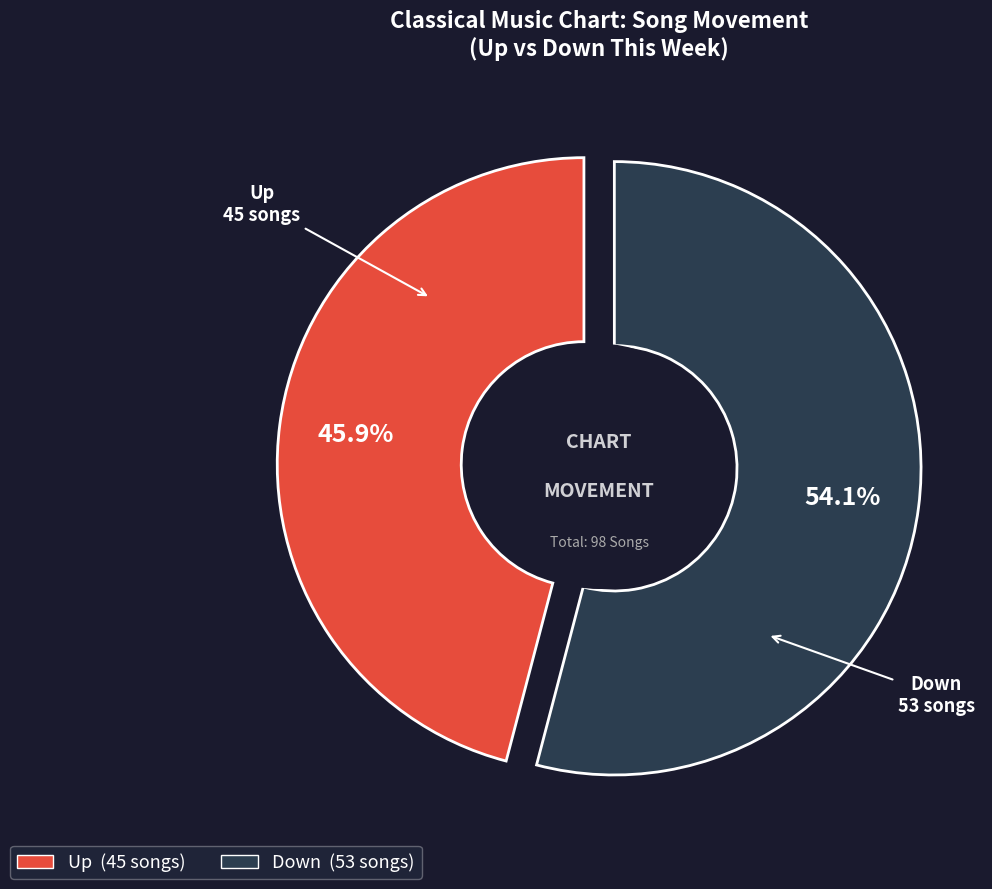

To the nearest percent, what is the difference between the largest and smallest slice percentages?

8%